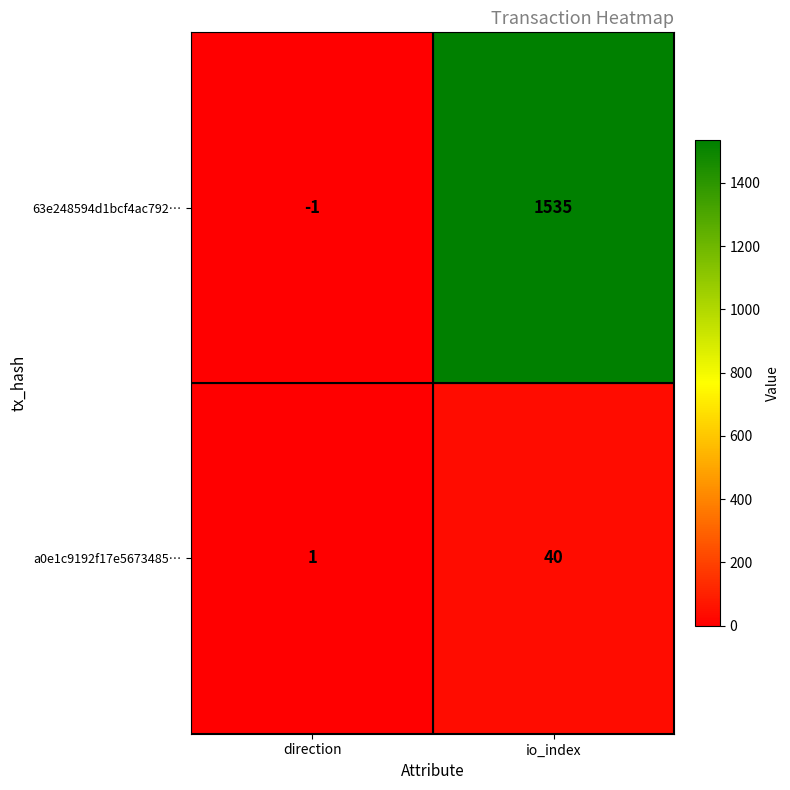

Count the number of data series in this chart.

2